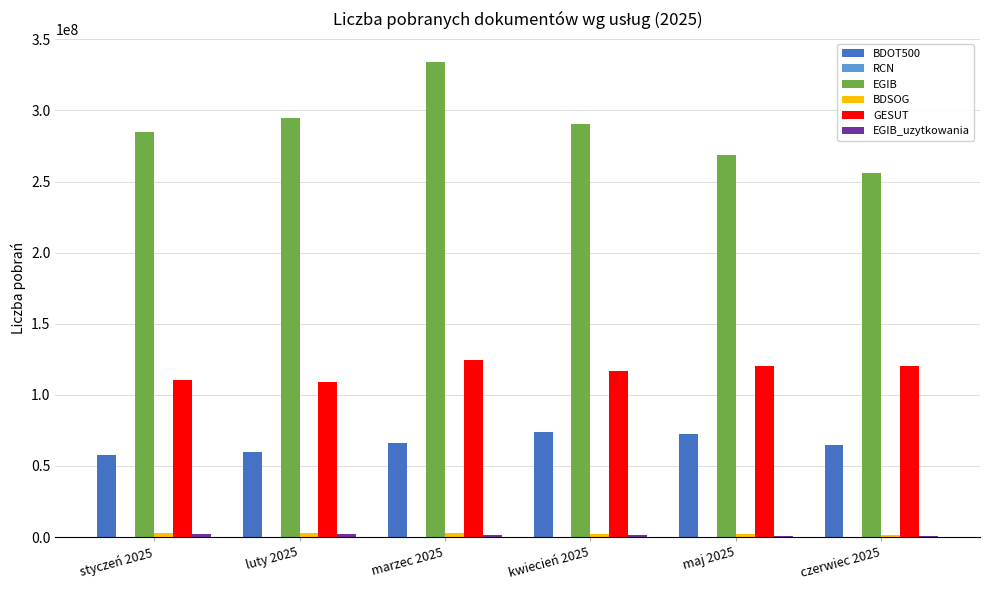

Which series has the largest total across all categories?

EGIB